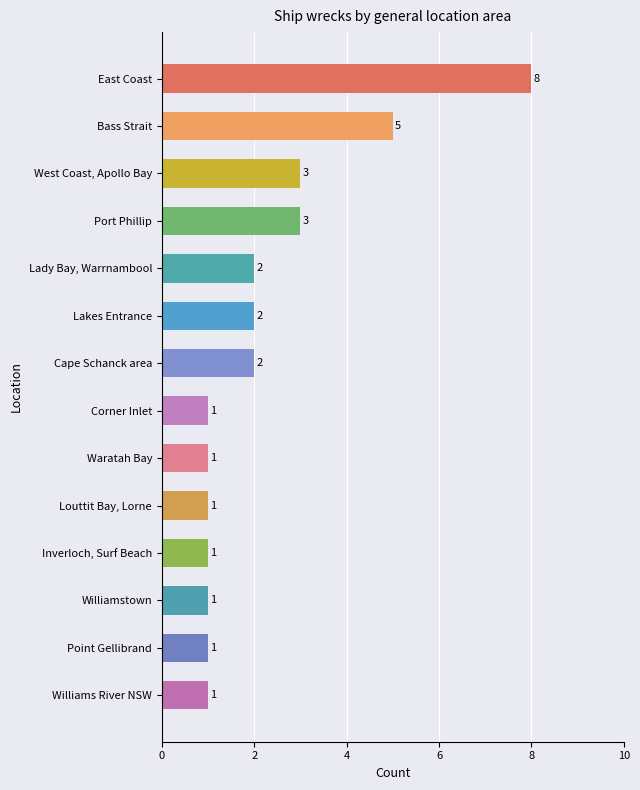

Between Point Gellibrand and Lakes Entrance, which is larger?

Lakes Entrance